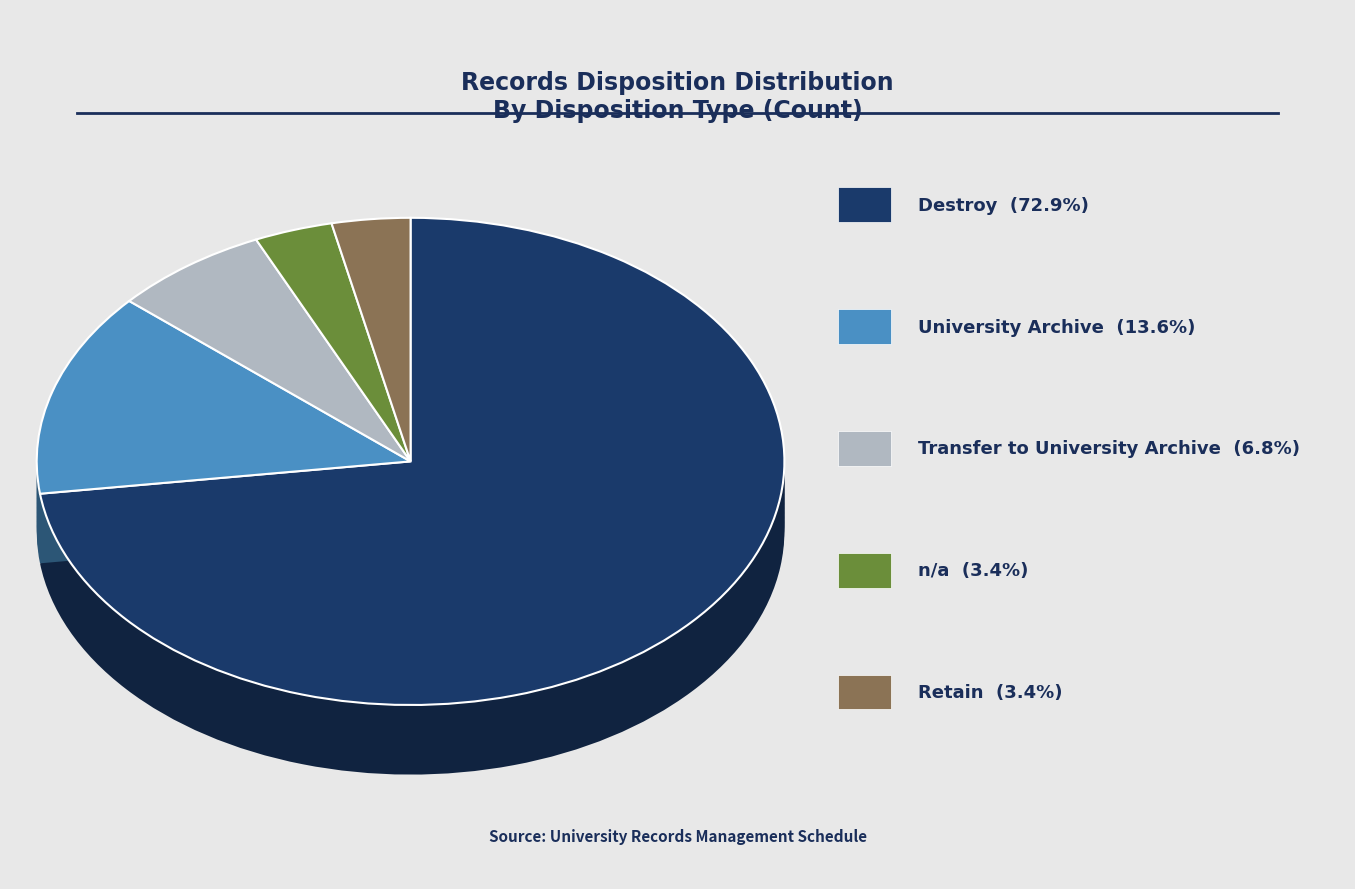

Which category has the smallest portion of the pie?

n/a